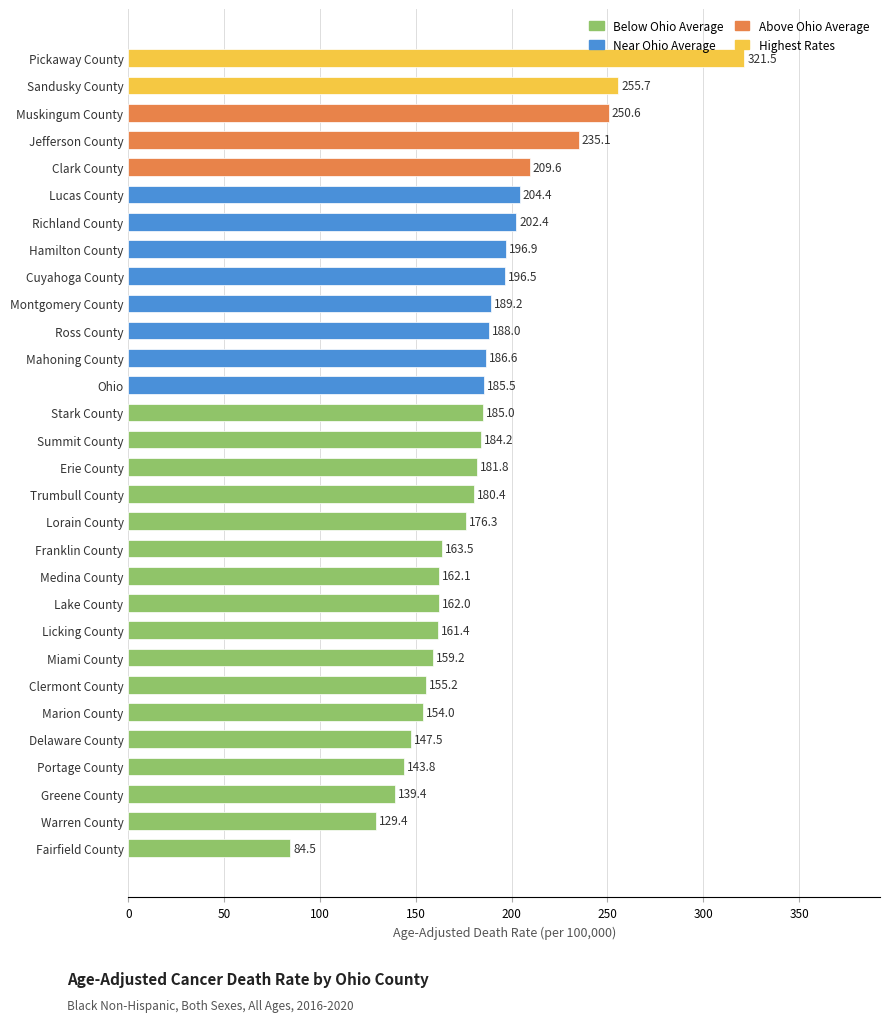

Reading bottom to top, extract all data points from this chart.

Fairfield County=84.5	Warren County=129.4	Greene County=139.4	Portage County=143.8	Delaware County=147.5	Marion County=154.0	Clermont County=155.2	Miami County=159.2	Licking County=161.4	Lake County=162.0	Medina County=162.1	Franklin County=163.5	Lorain County=176.3	Trumbull County=180.4	Erie County=181.8	Summit County=184.2	Stark County=185.0	Ohio=185.5	Mahoning County=186.6	Ross County=188.0	Montgomery County=189.2	Cuyahoga County=196.5	Hamilton County=196.9	Richland County=202.4	Lucas County=204.4	Clark County=209.6	Jefferson County=235.1	Muskingum County=250.6	Sandusky County=255.7	Pickaway County=321.5